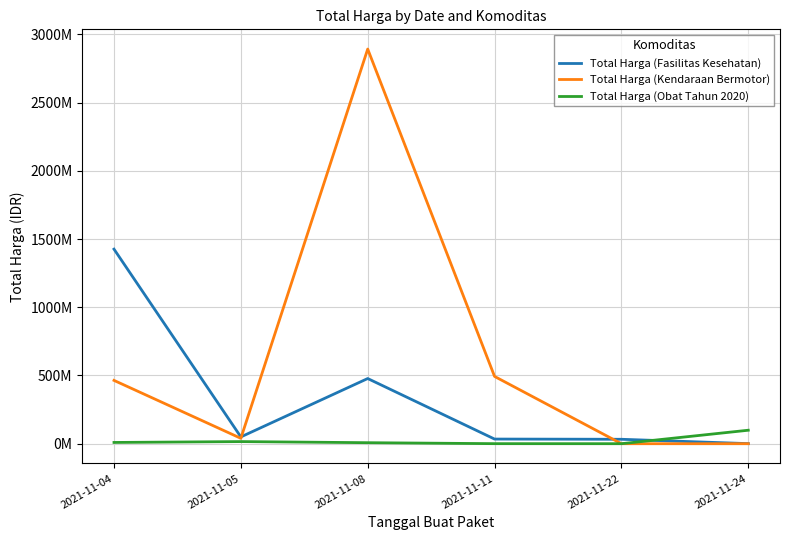

Reading left to right, extract all data points from this chart.

Total Harga (Fasilitas Kesehatan): 2021-11-04=1425867900	2021-11-05=49730040	2021-11-08=477600000	2021-11-11=34000000	2021-11-22=32441200	2021-11-24=577875
Total Harga (Kendaraan Bermotor): 2021-11-04=464002100	2021-11-05=39440000	2021-11-08=2892122000	2021-11-11=493000000	2021-11-22=0	2021-11-24=0
Total Harga (Obat Tahun 2020): 2021-11-04=9180000	2021-11-05=15513960	2021-11-08=7401240	2021-11-11=333600	2021-11-22=78000	2021-11-24=98772570